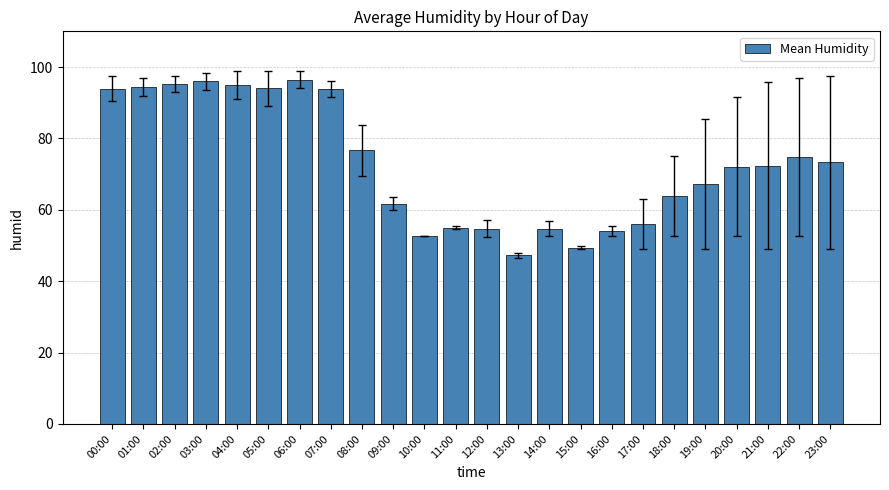

What is the average value?

72.7